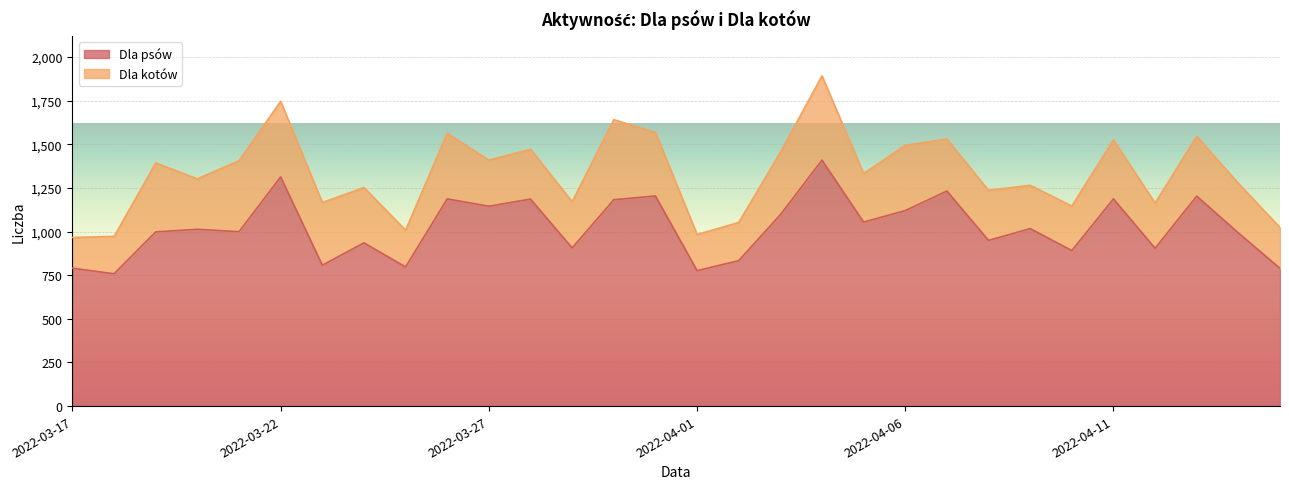

What is the difference between the values at 2022-03-20 and 2022-04-04?

396